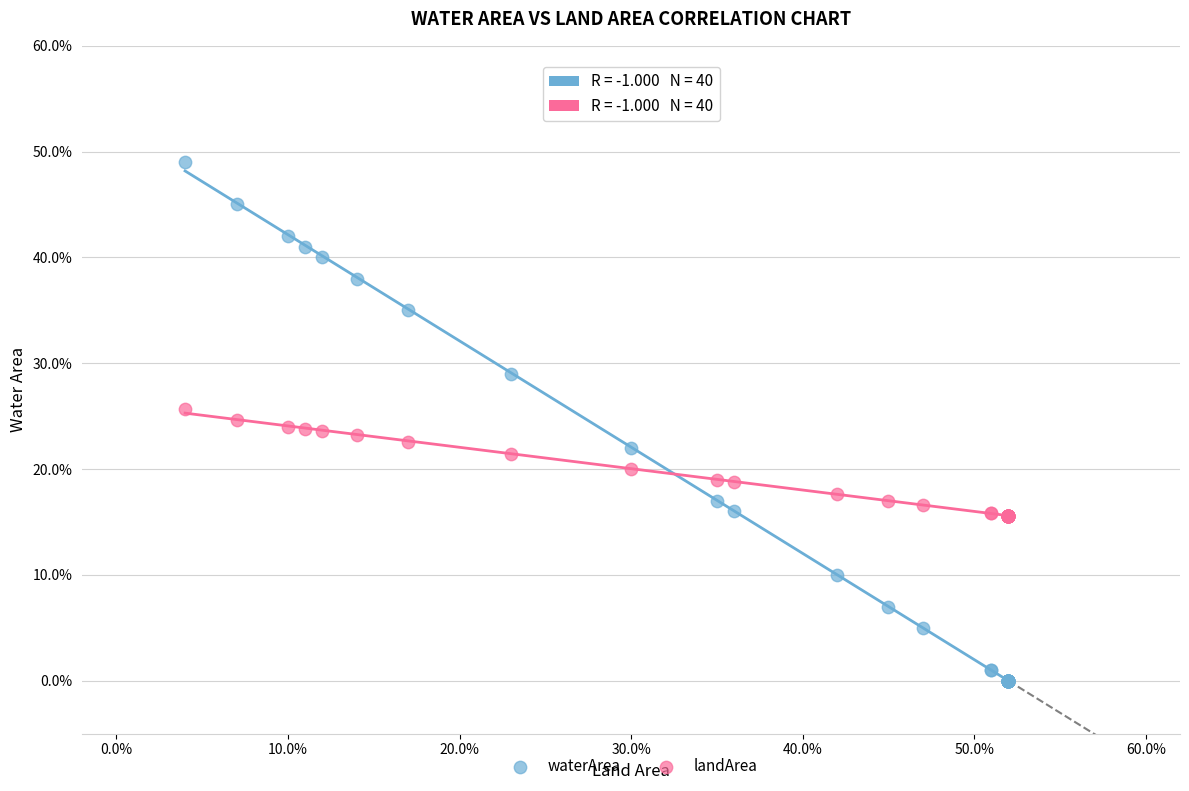

Which series reaches the maximum Y coordinate?

waterArea